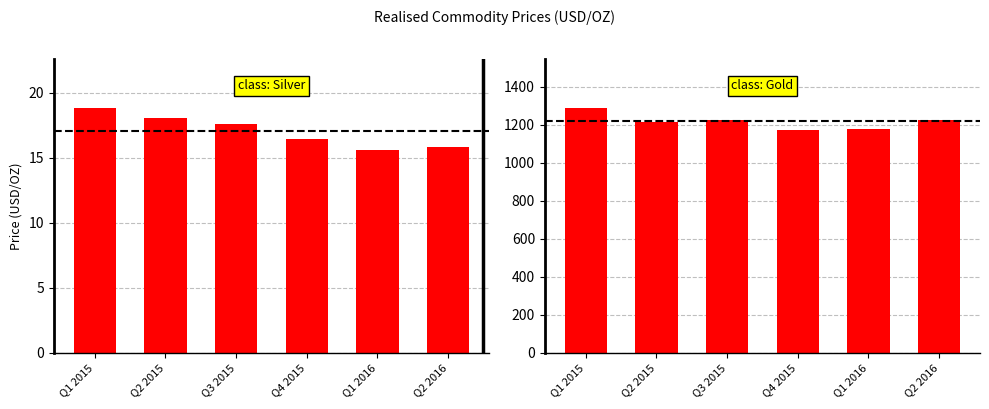

What are all the series names shown in the legend?

Silver price, Gold price